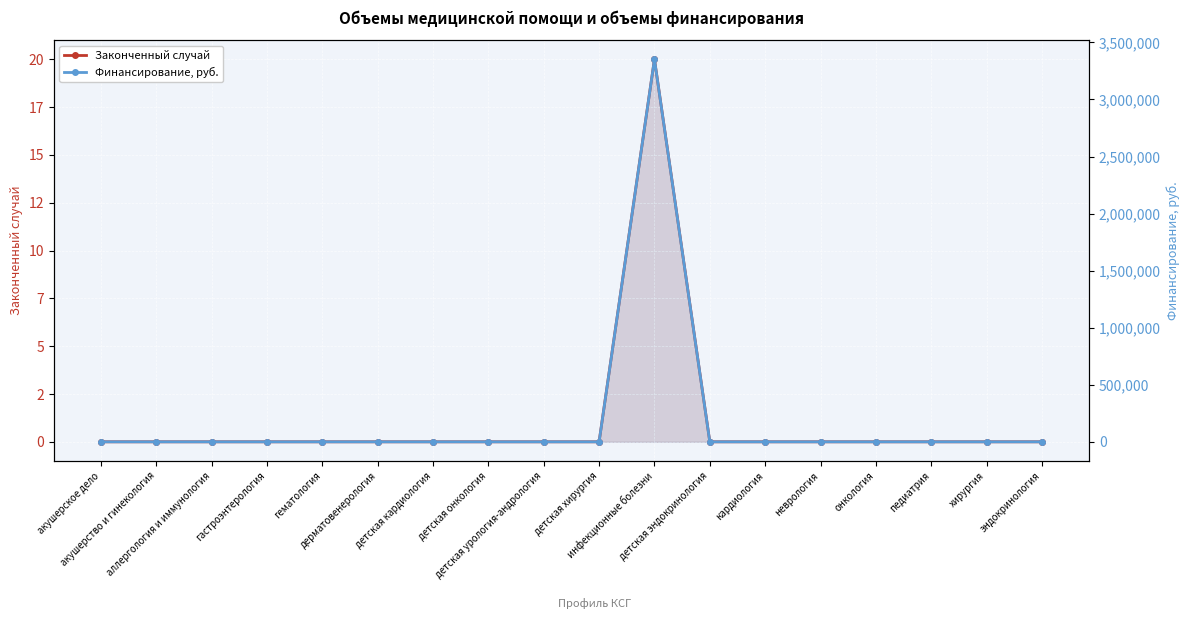

List the series in order of their overall mean, highest first.

Финансирование, руб., Законченный случай